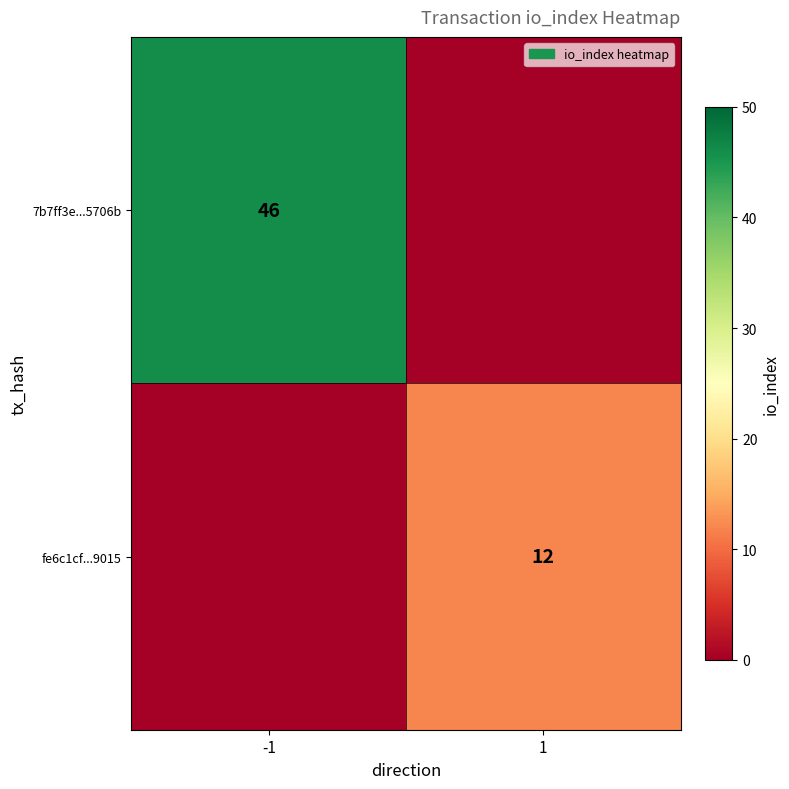

What is the total value across all series at 1?

12